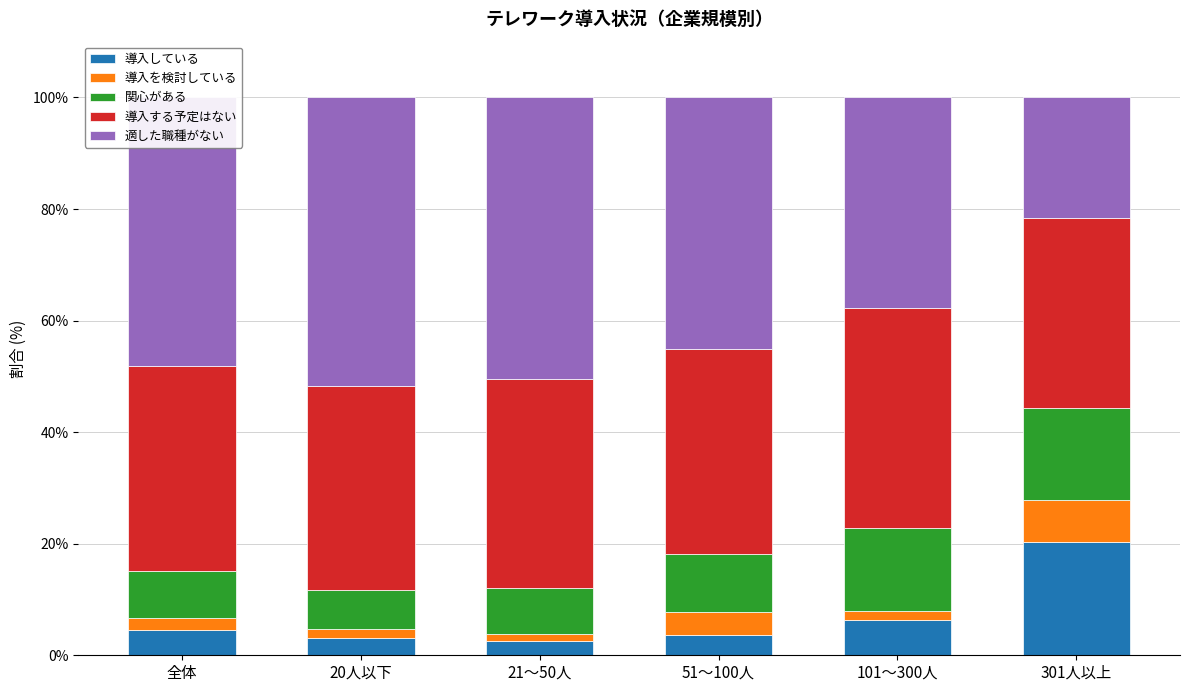

Is it true that 導入している equals 6.3 at 101～300人?

True